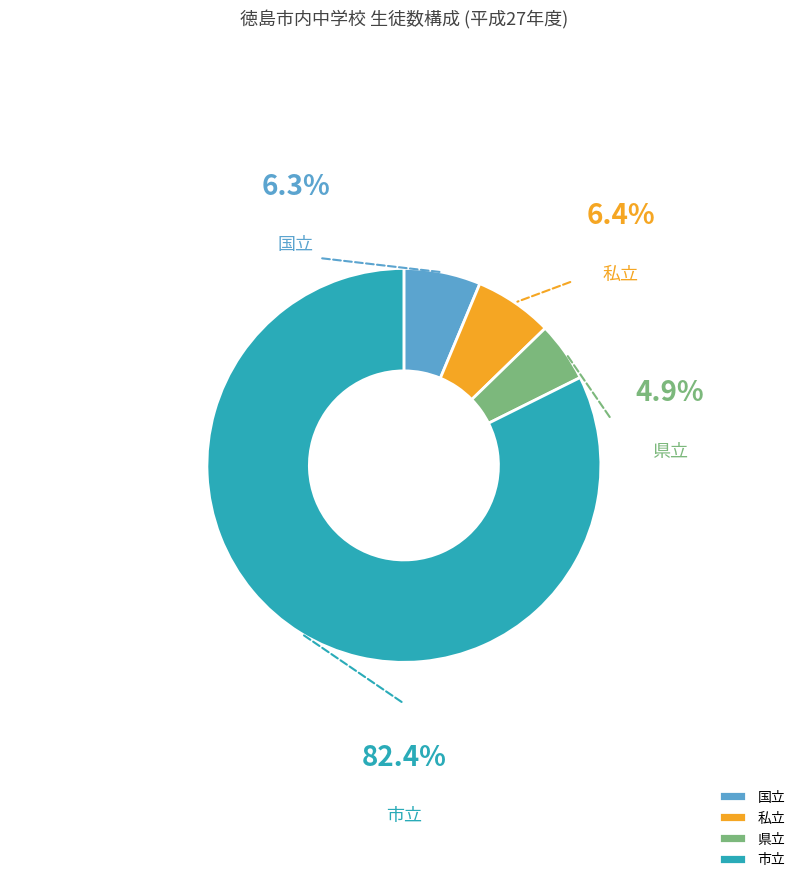

What is the smallest slice in the pie chart?

県立